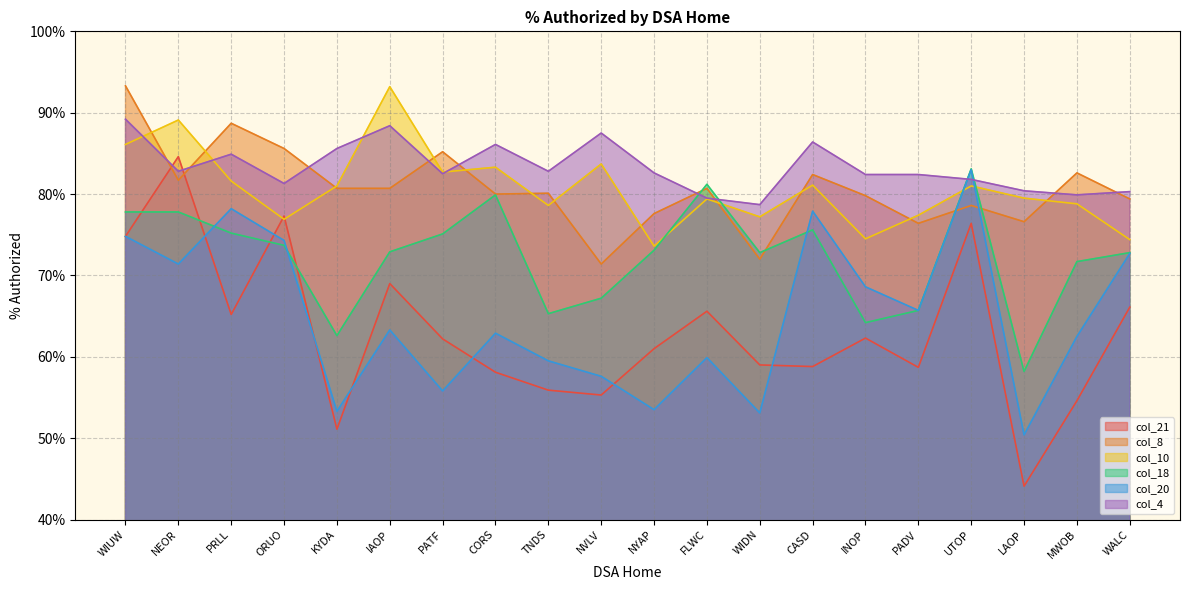

Which series has the widest spread of values?

col_21